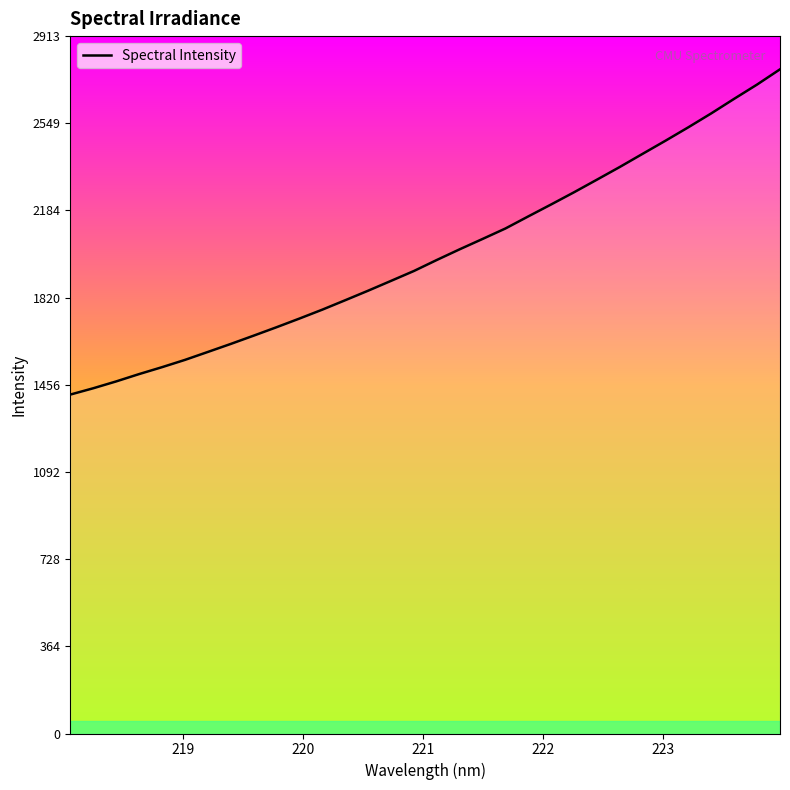

Does the chart have visible grid lines?

No